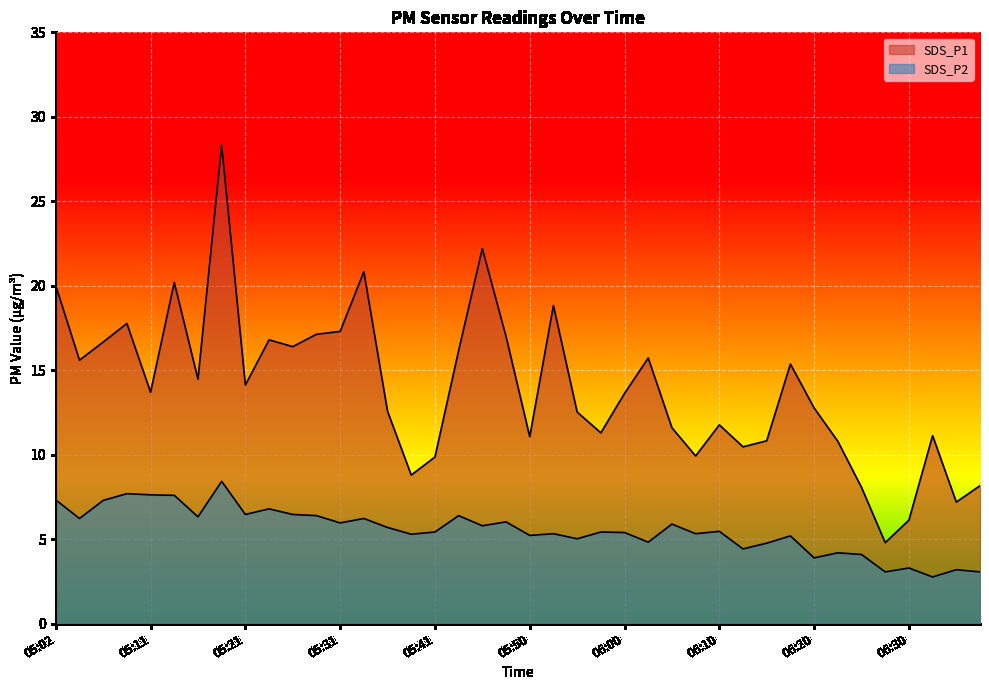

At how many categories does at least one series exceed 7?

38